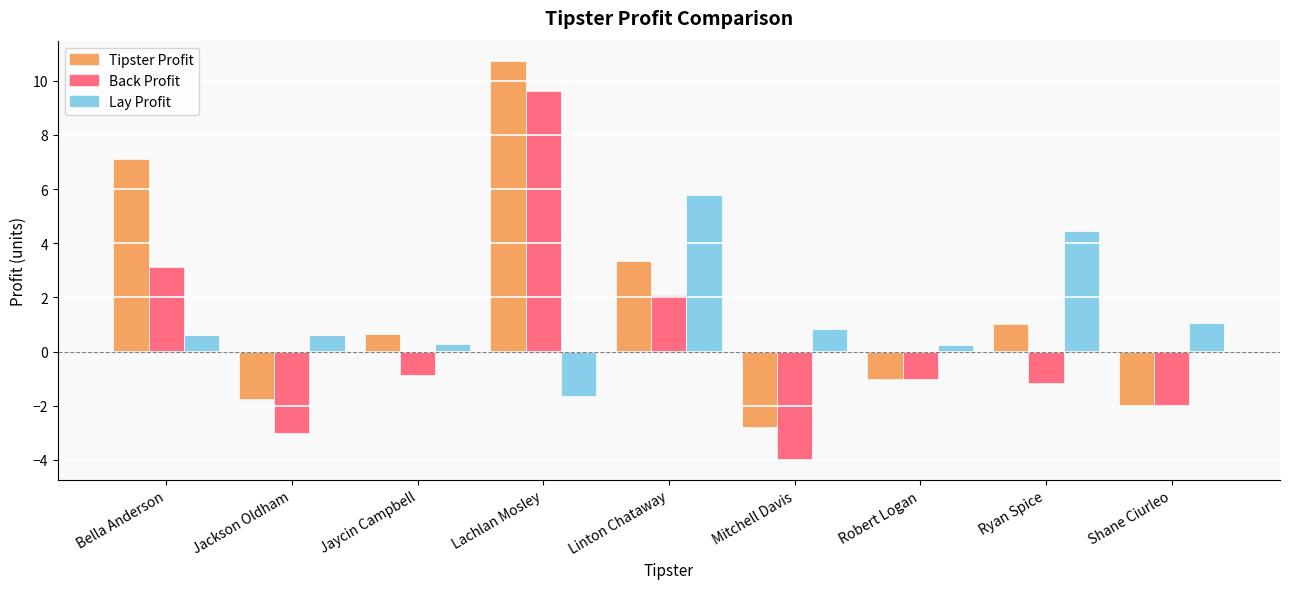

What is the difference between the highest and lowest values at Ryan Spice?

5.6